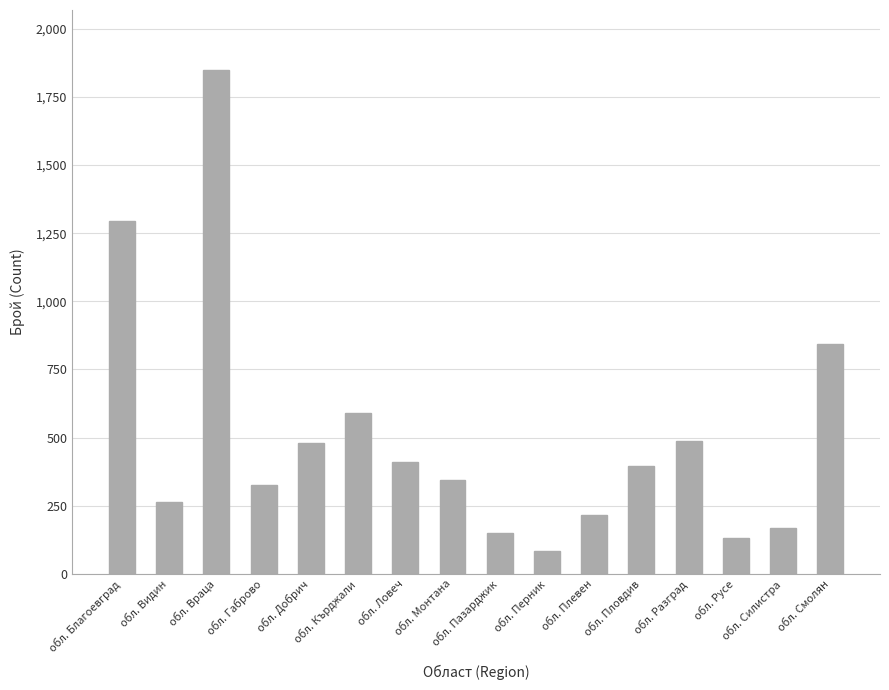

What position from the right is обл. Пловдив?

5